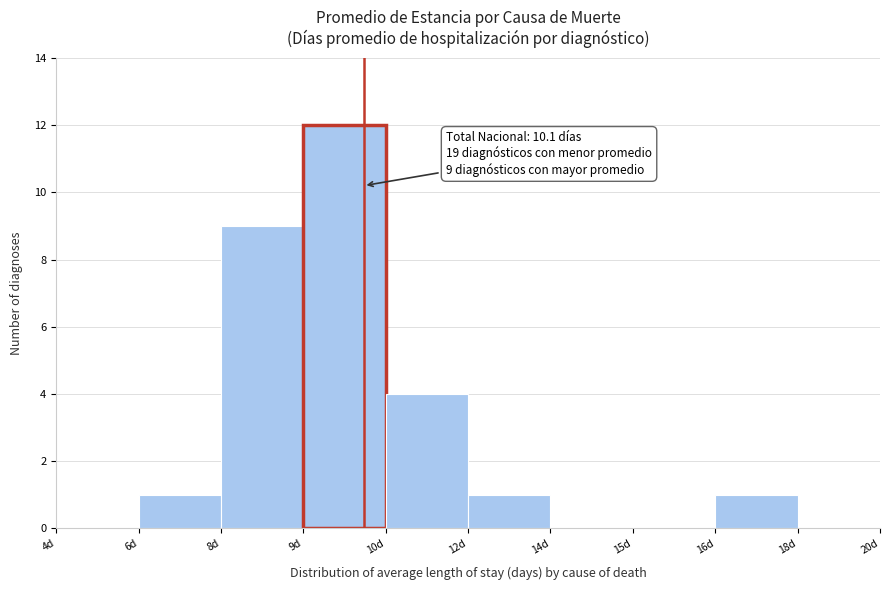

Reading left to right, transcribe all the data shown in this chart.

4d=0	6d=1	8d=9	9d=12	10d=4	12d=1	14d=0	15d=0	16d=1	18d=0